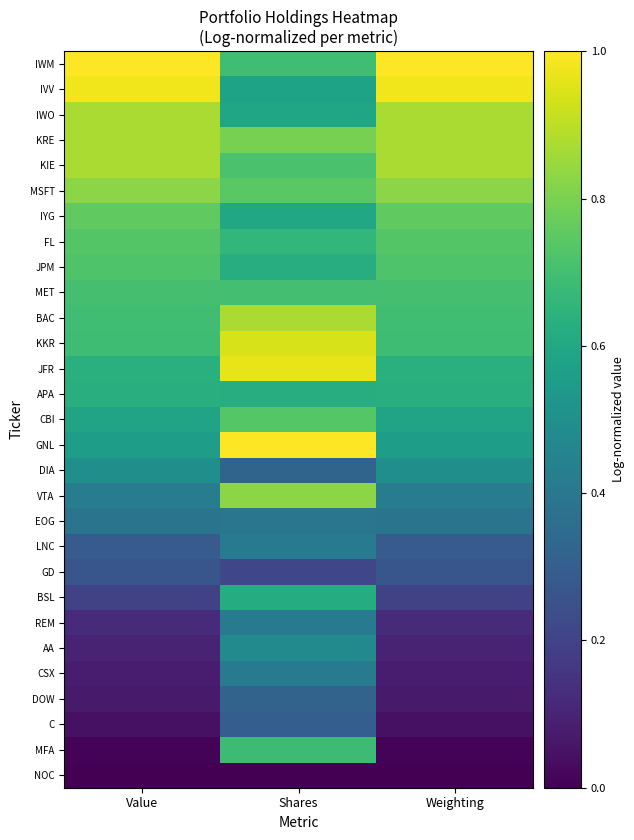

Rank the series at Shares from lowest to highest value.

NOC, GD, C, DOW, DIA, EOG, REM, CSX, LNC, AA, IVV, IWO, IYG, BSL, JPM, APA, FL, MFA, IWM, MET, KIE, CBI, MSFT, KRE, VTA, BAC, KKR, JFR, GNL